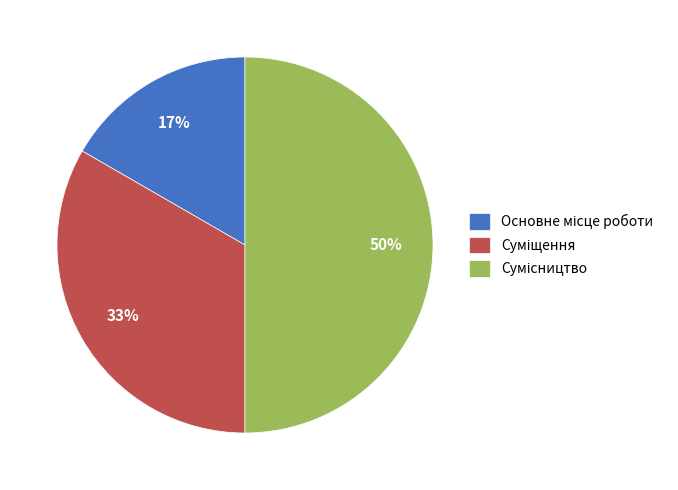

Count the number of slices in the pie.

3